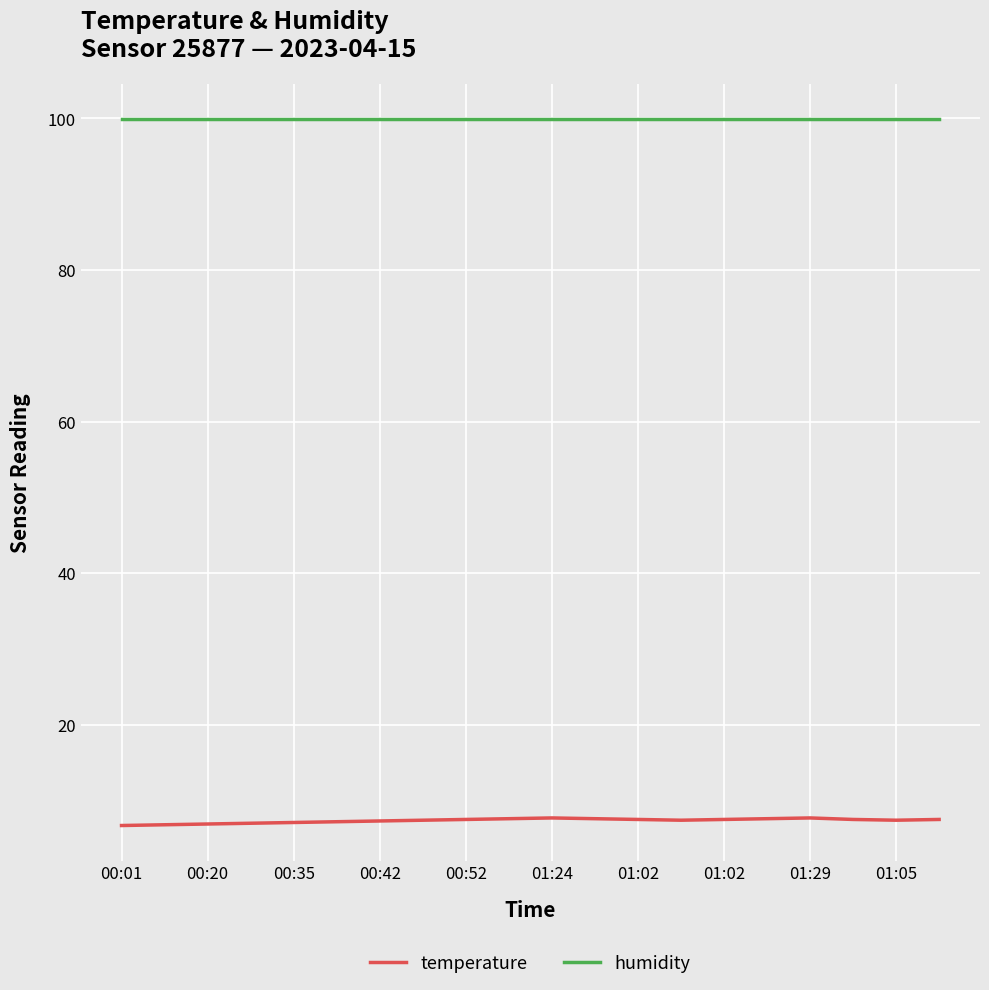

List the series in order of their peak value, highest first.

humidity, temperature